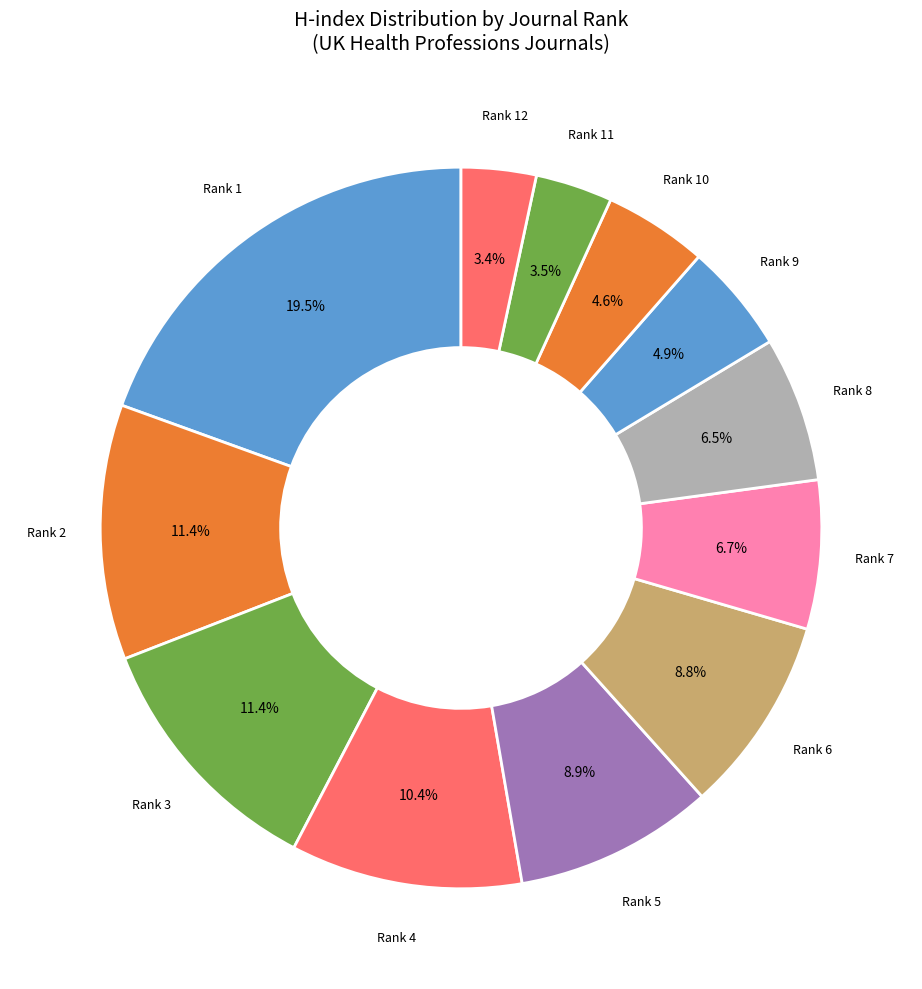

Rank the categories by value from lowest to highest.

Rank 12, Rank 11, Rank 10, Rank 9, Rank 8, Rank 7, Rank 6, Rank 5, Rank 4, Rank 2, Rank 3, Rank 1